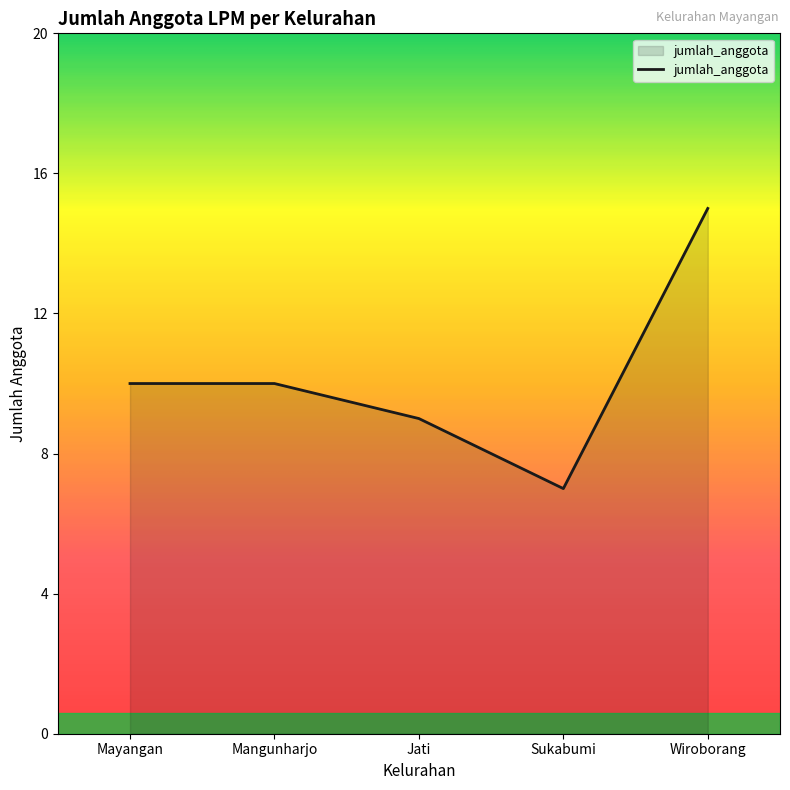

True or false: the data has more than 1 interior local peaks.

False